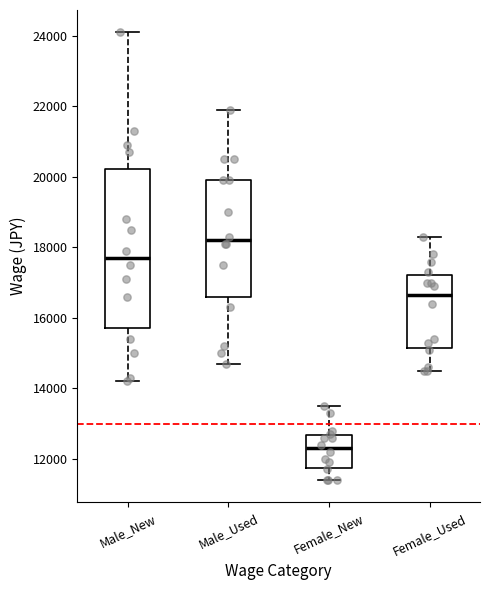

Which box is the tallest, from its lower edge to its upper edge?

Male_New